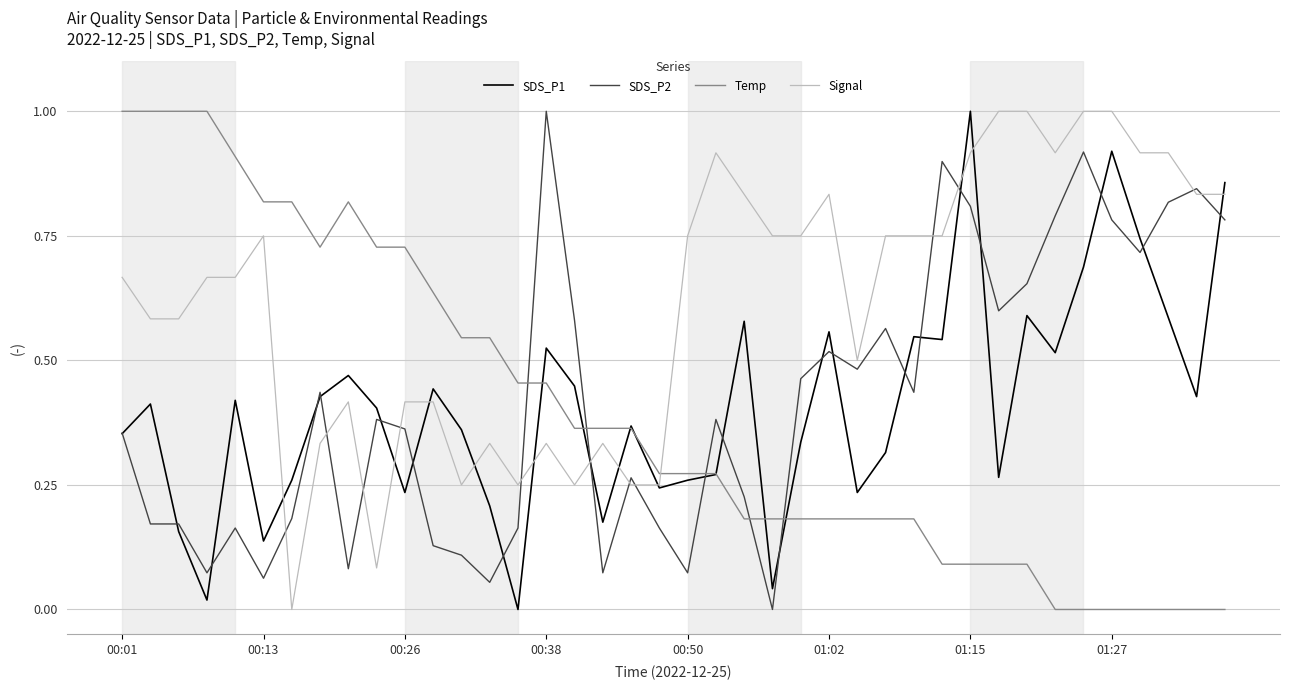

Which series has the largest total across all categories?

Signal